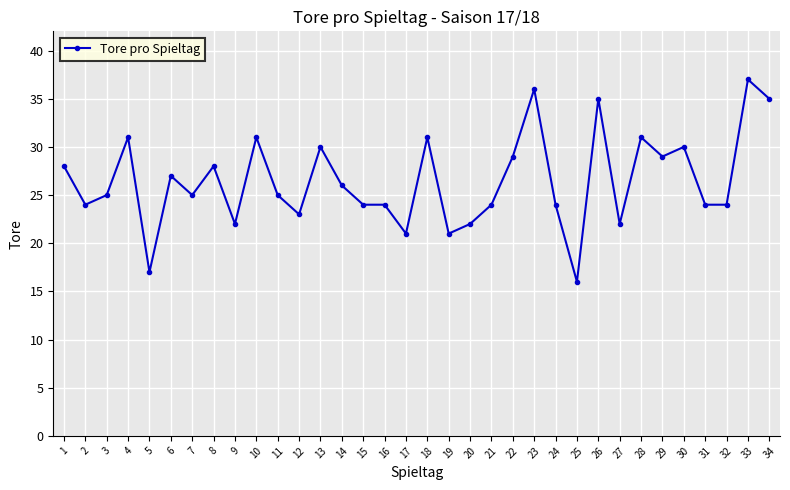

What is the sum of the values at 33 and 6?

64